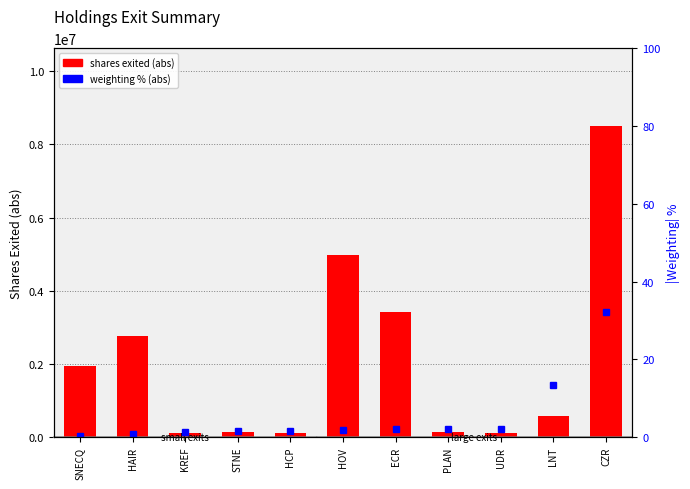

How many data points in weighting % (abs) are less than 1?

2